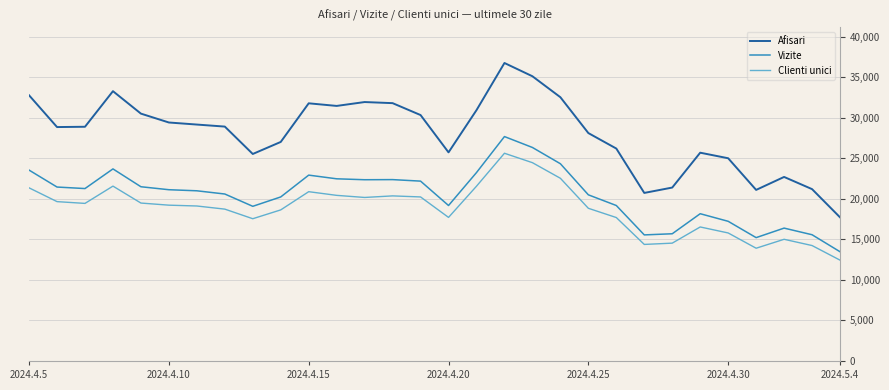

Which series has the largest total across all categories?

Afisari